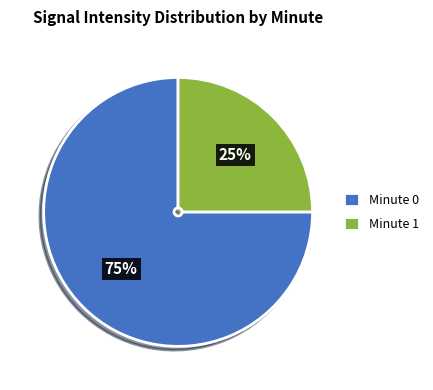

Which category has the biggest portion of the pie?

Minute 0